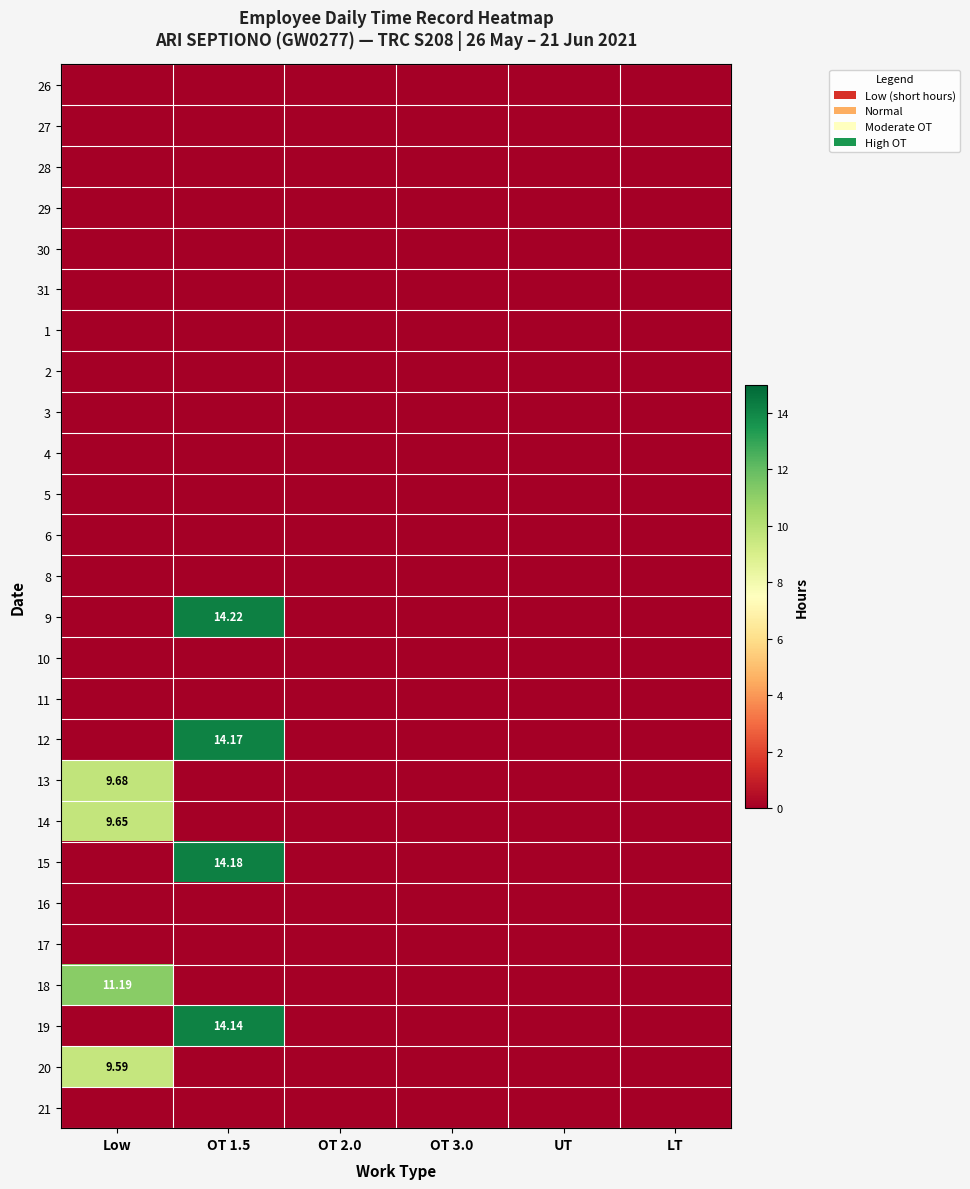

Which category has the lowest value in the 18 series?

OT 1.5